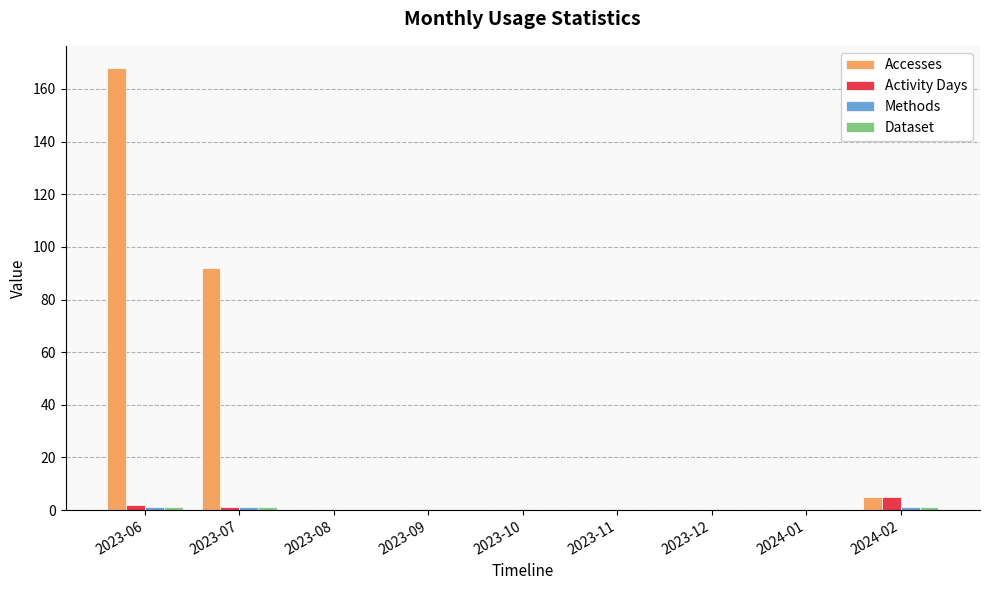

Count the number of data series in this chart.

4